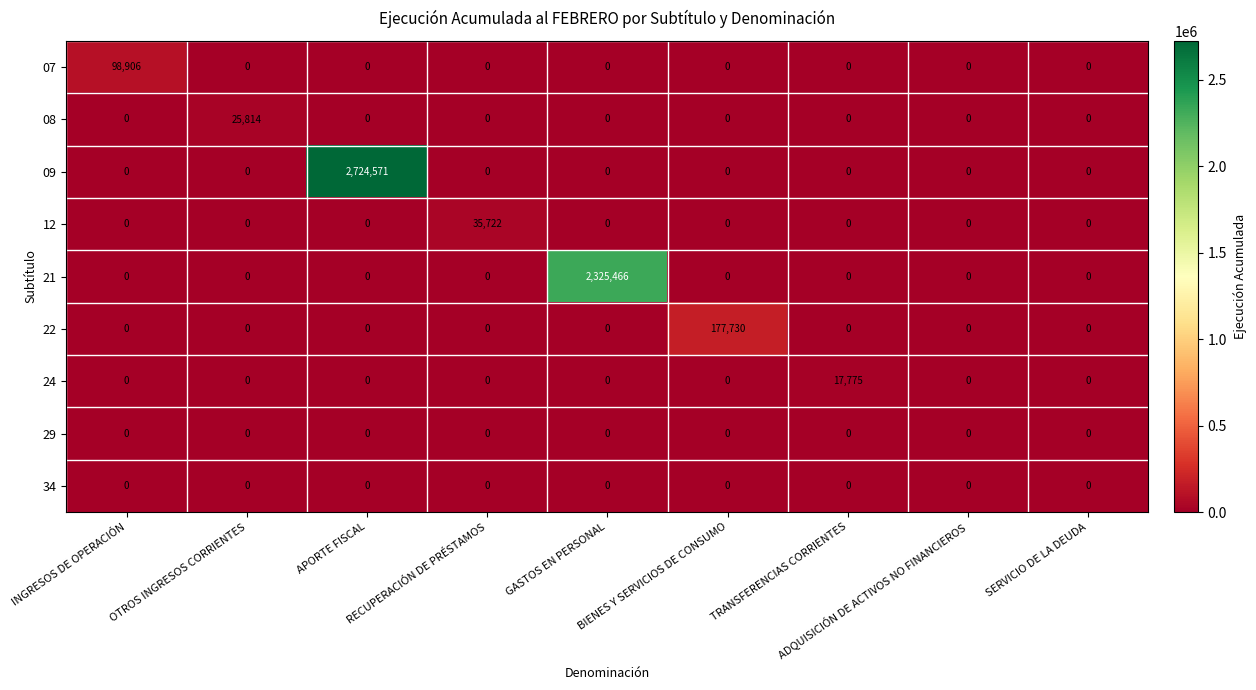

Which series has the largest total across all categories?

09